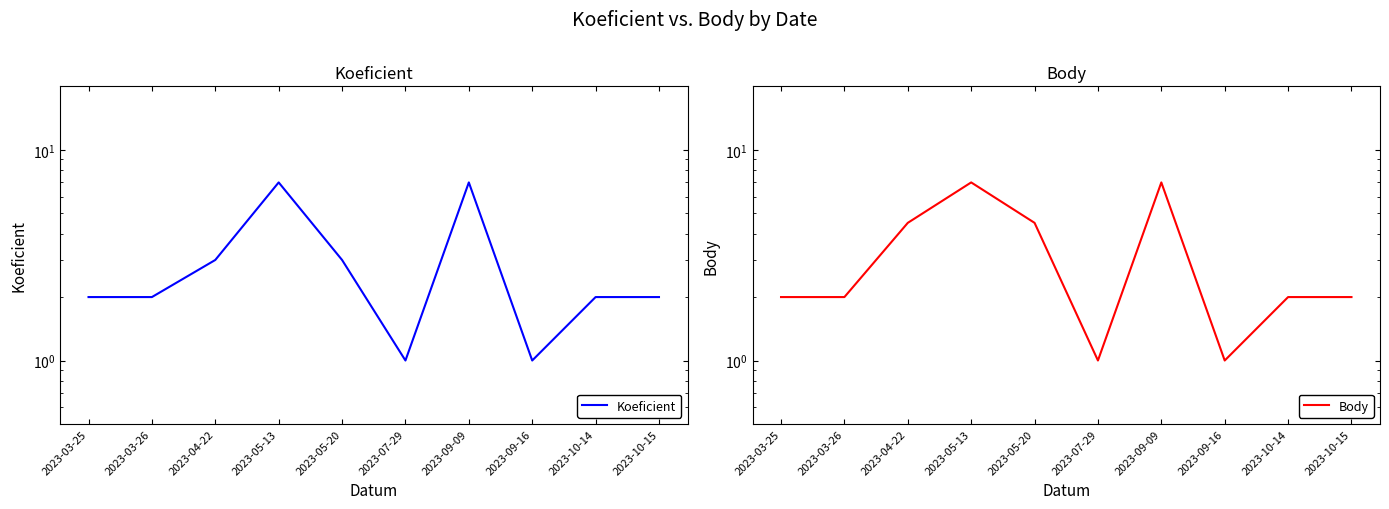

Does the chart display data point markers on the line(s)?

No